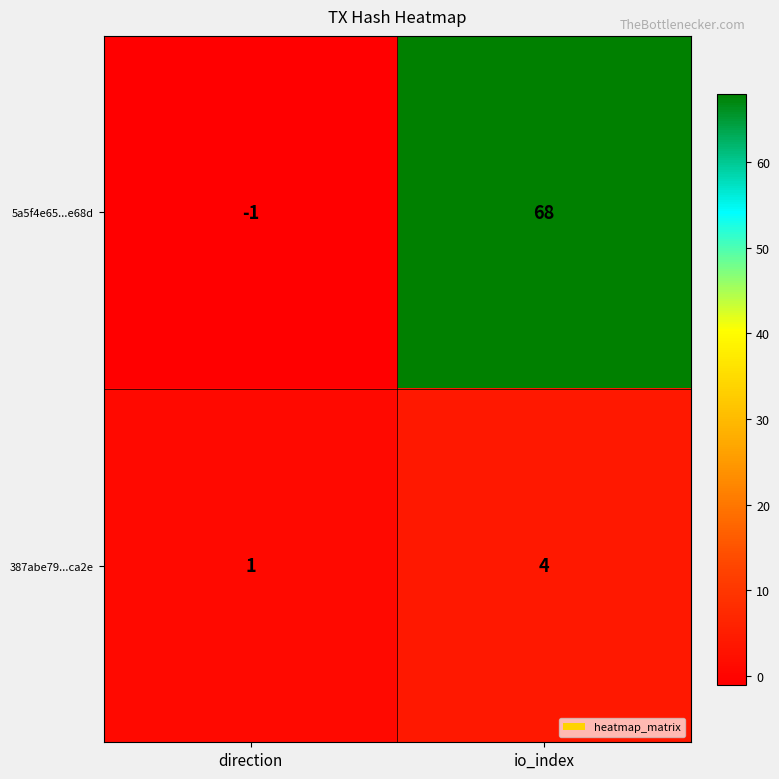

Which label corresponds to the smallest value in the chart?

direction